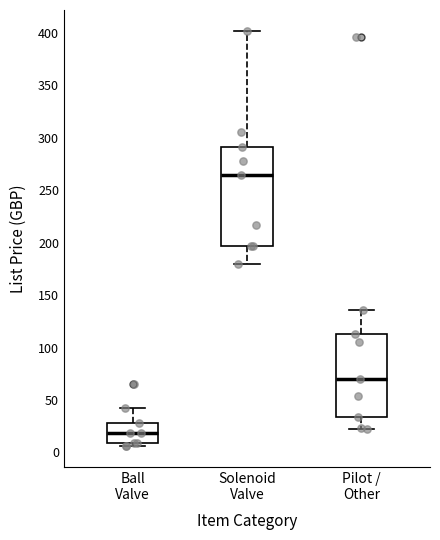

Comparing the boxes themselves (not the whiskers), which one is the tallest?

Solenoid Valve